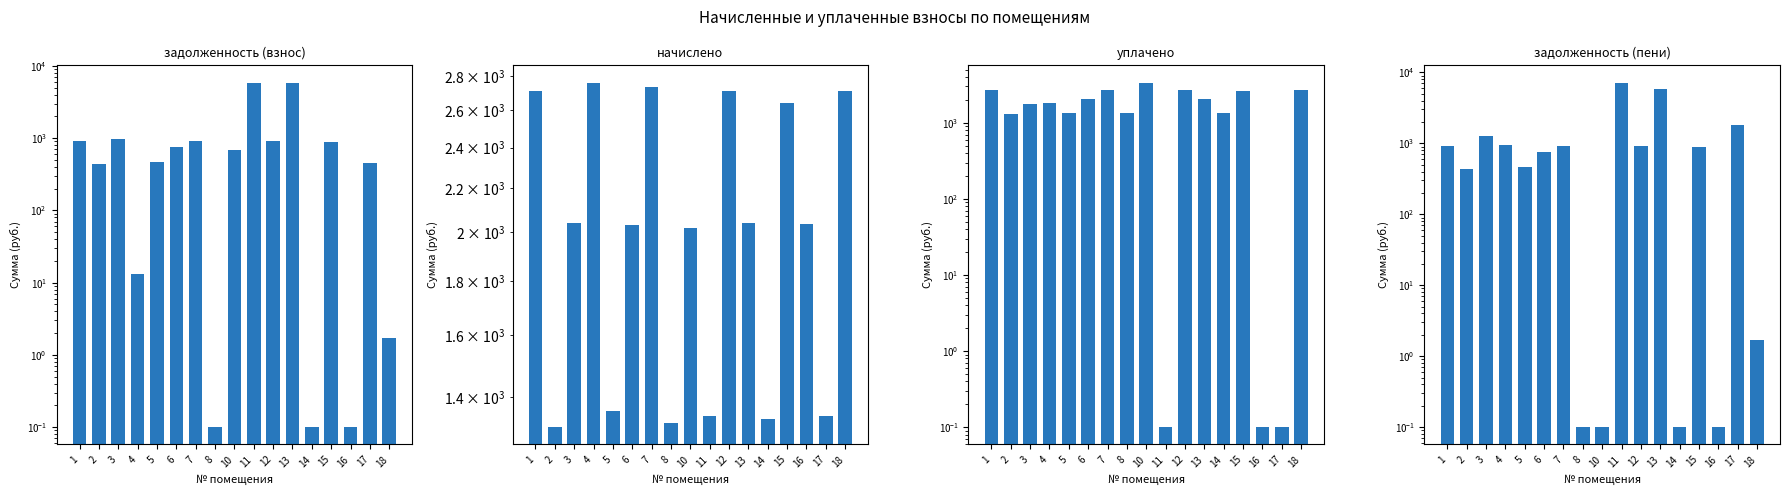

Which series has the largest total across all categories?

начислено